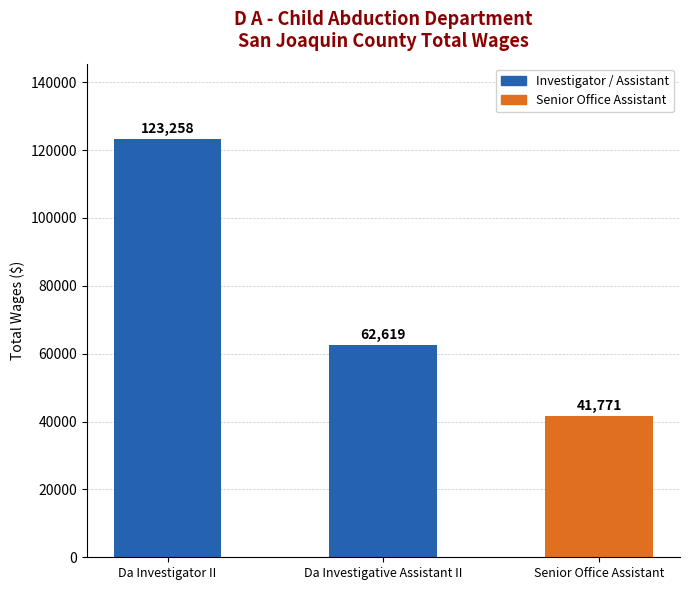

Reading left to right, transcribe all the data shown in this chart.

123258	62619	41771